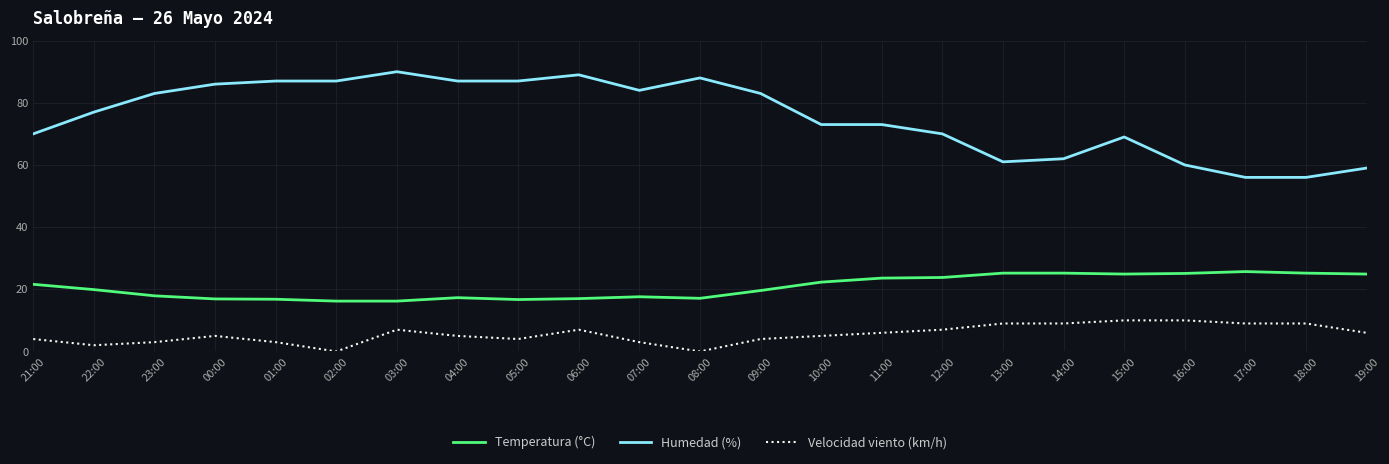

The value of Temperatura (°C) at 05:00 is 24.1. True or false?

False